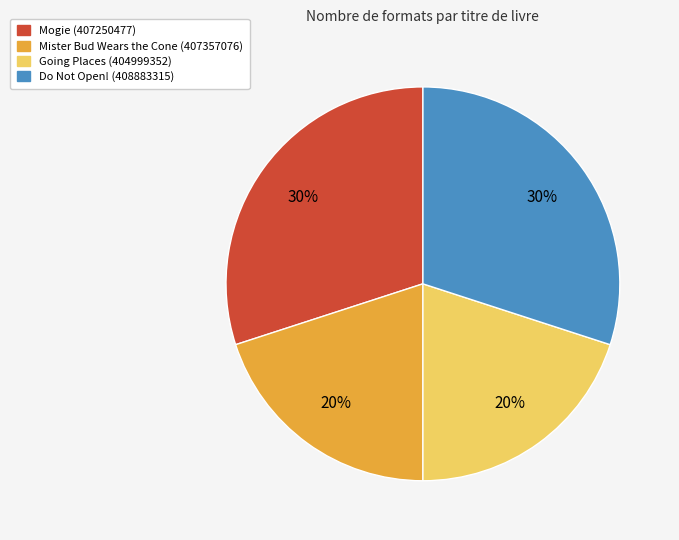

What is the ratio of the value at Do Not Open! (408883315) to the value at Mister Bud Wears the Cone (407357076)?

1.5